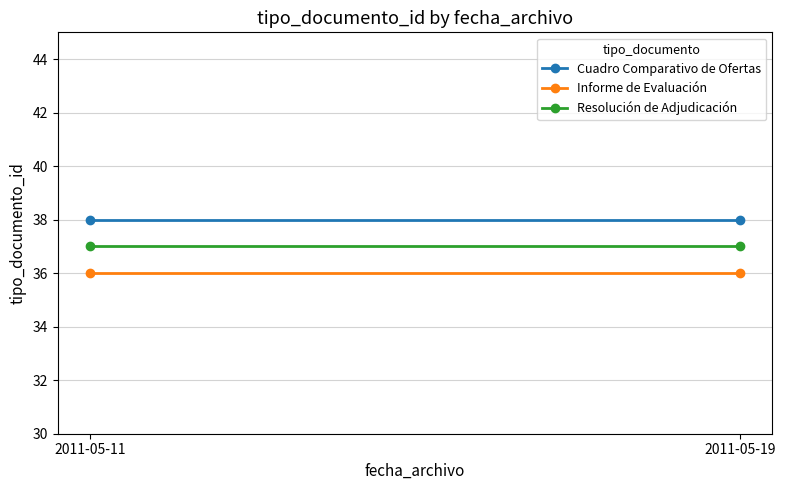

What is the spread (max minus min) of values at 2011-05-11?

2